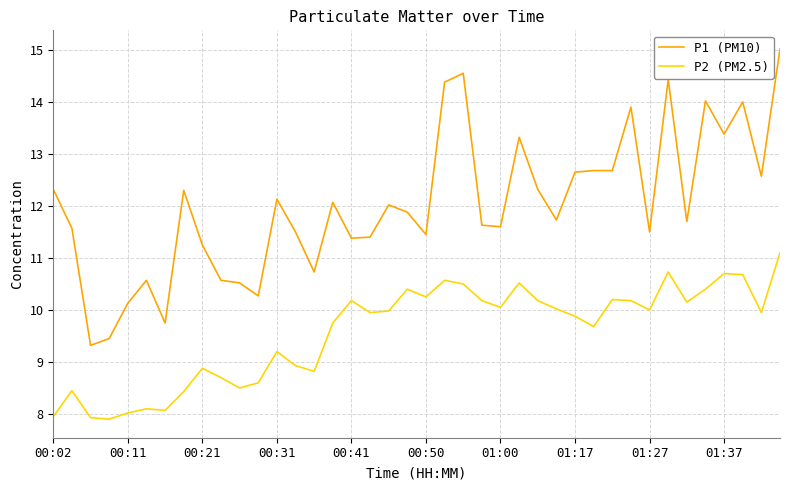

Rank the series by their maximum value, from lowest to highest.

P2 (PM2.5), P1 (PM10)